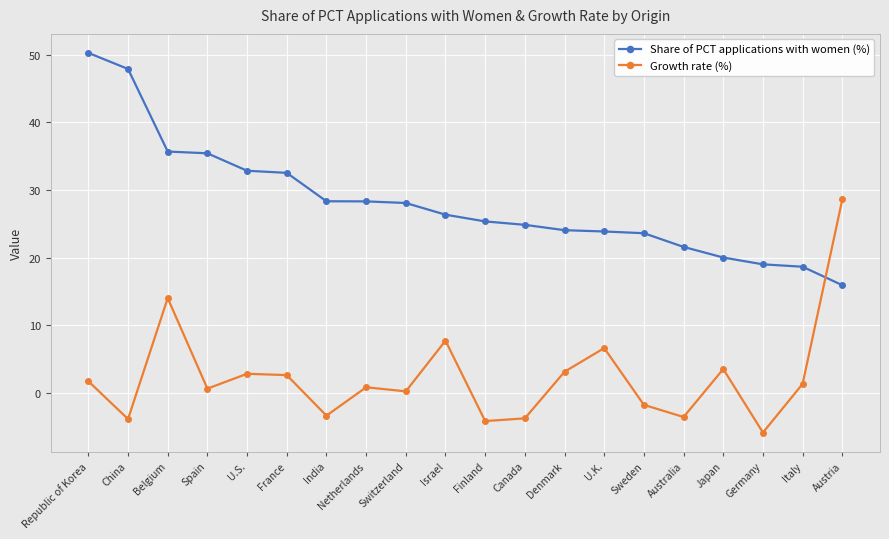

Is it true that Growth rate (%) equals 2.8 at U.S.?

True